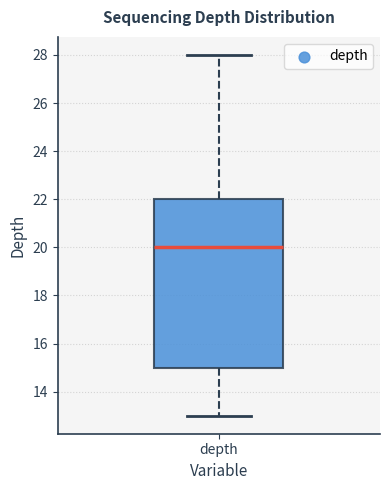

Transcribe this box plot: give where the median line is, the range the box spans, and where the two whiskers end, as read against the y-axis. The values are not printed on the chart, so give them approximately, as read against the axis.

median 20, box 15 to 22, whiskers 13 to 28